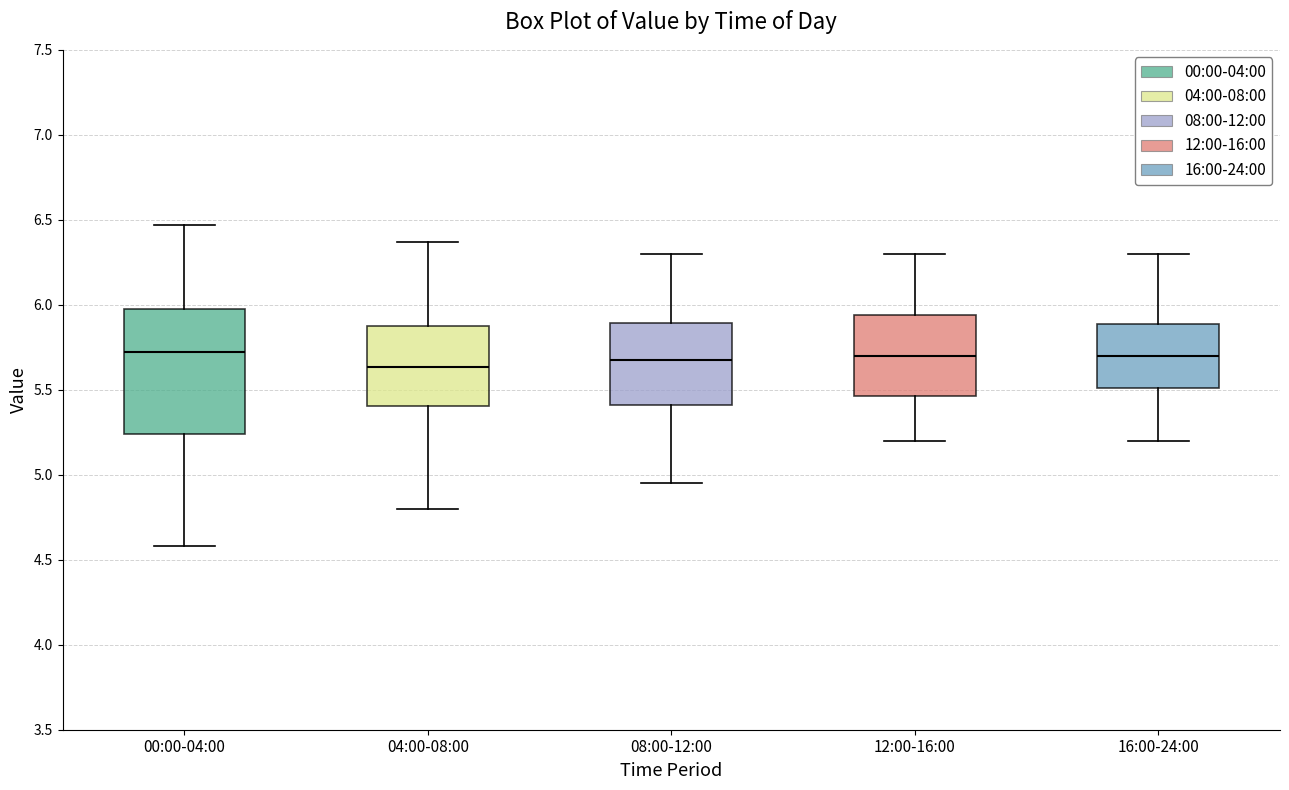

Reading left to right, read every box against the y-axis: the position of its median line, the range the box covers, and the ends of its whiskers. The values are not printed on the chart, so give them approximately, as read against the axis.

00:00-04:00: median 5.70, box 5.25 to 6.00, whiskers 4.60 to 6.45
04:00-08:00: median 5.65, box 5.40 to 5.90, whiskers 4.80 to 6.35
08:00-12:00: median 5.70, box 5.40 to 5.90, whiskers 4.95 to 6.30
12:00-16:00: median 5.70, box 5.45 to 5.95, whiskers 5.20 to 6.30
16:00-24:00: median 5.70, box 5.50 to 5.90, whiskers 5.20 to 6.30